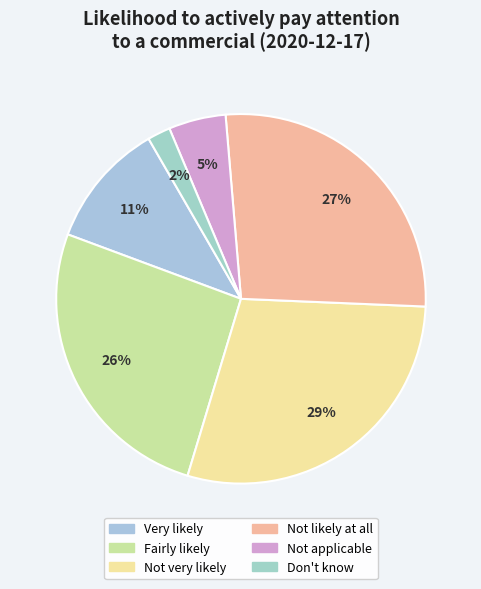

True or false: Fairly likely accounts for 26% of the total.

True